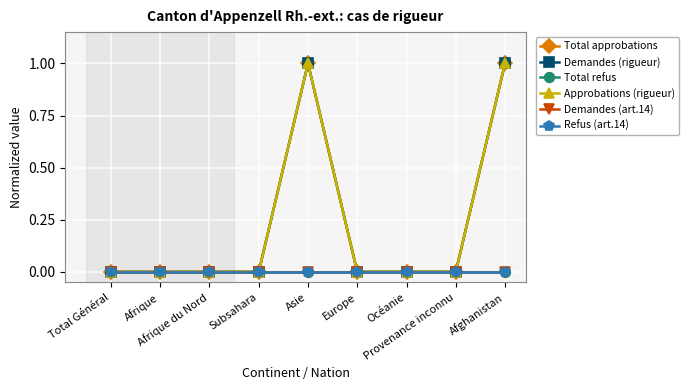

Which series has the largest total across all categories?

Total approbations